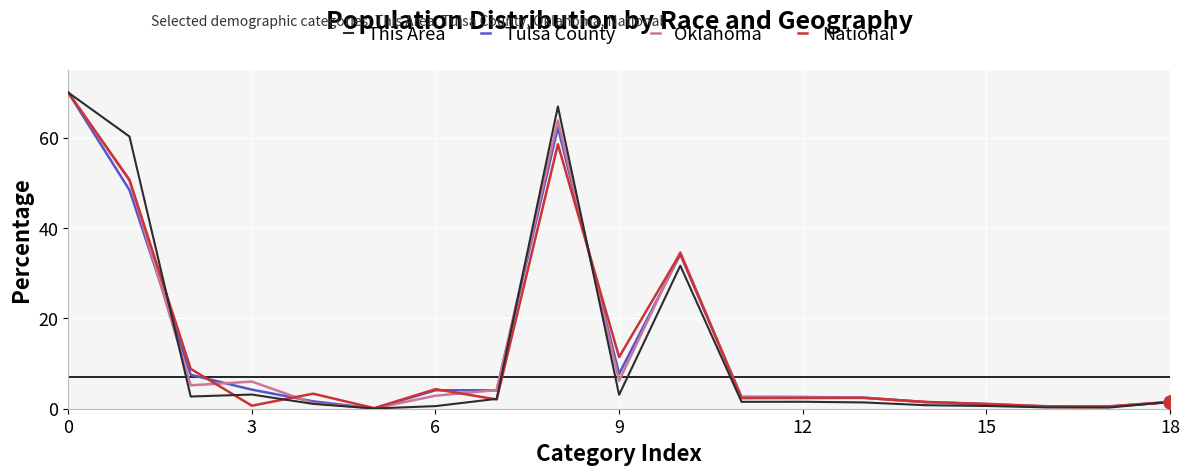

What is the greatest value displayed?

70.0